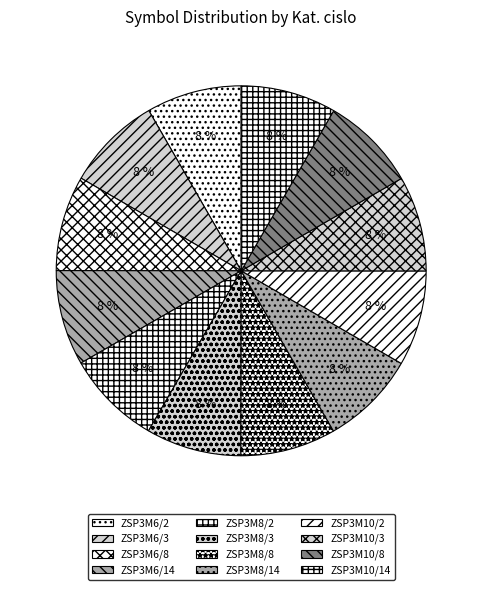

How many slices are in this pie chart?

12